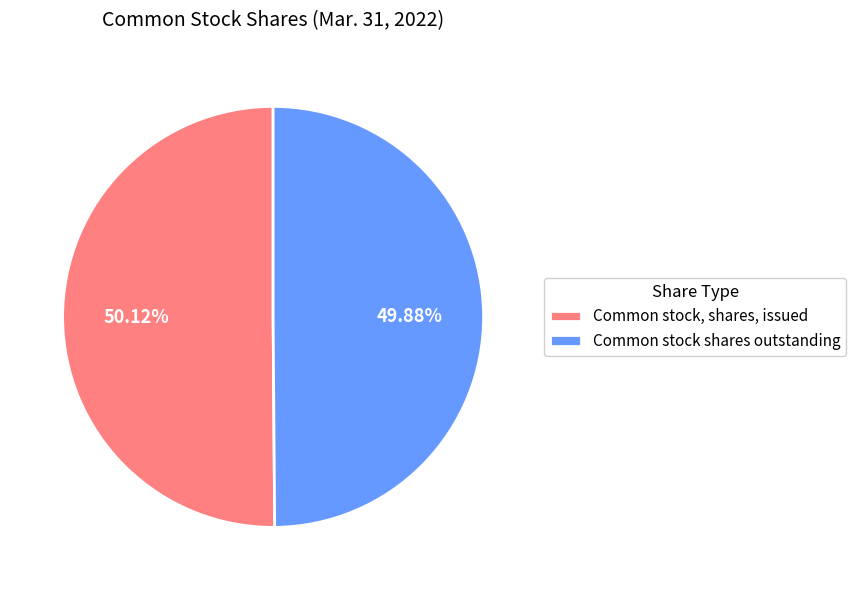

To the nearest percent, what portion does Common stock shares outstanding represent?

50%